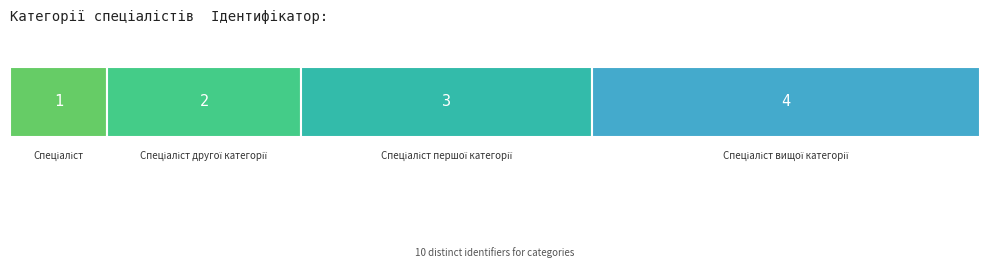

Reading left to right, transcribe all the data shown in this chart.

Спеціаліст=1	Спеціаліст другої категорії=2	Спеціаліст першої категорії=3	Спеціаліст вищої категорії=4